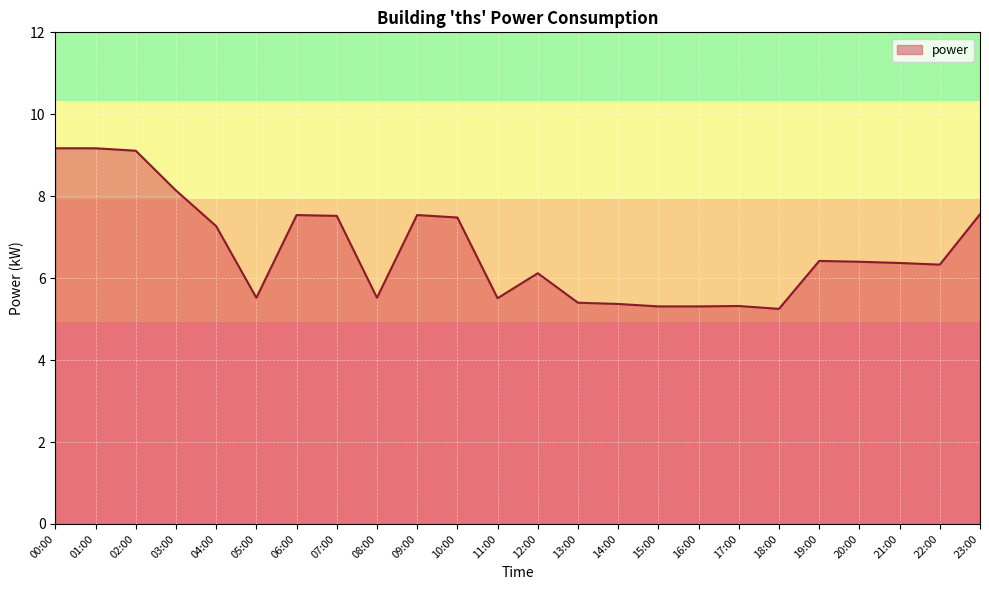

Count the number of data series in this chart.

1